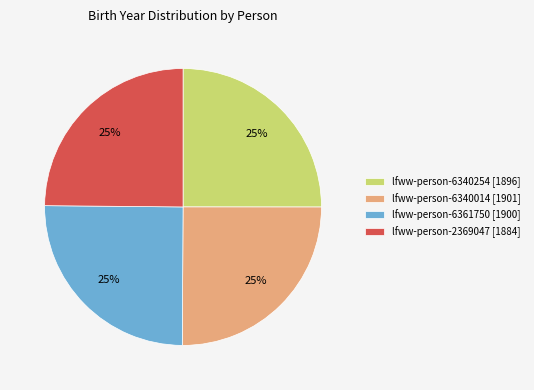

What percentage is the lfww-person-6361750 [1900] slice, to the nearest percent?

25%